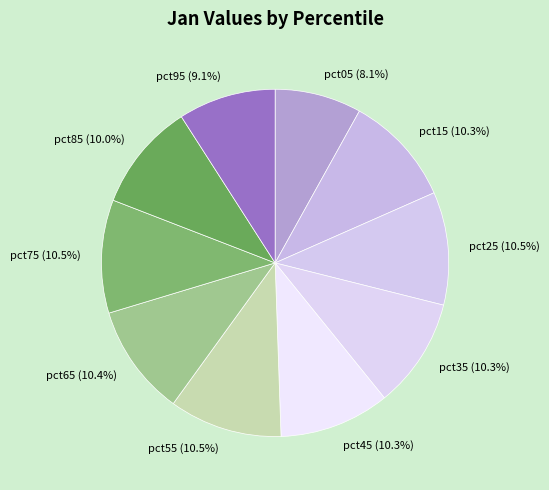

To the nearest percent, what is the combined percentage of pct55 and pct65?

21%